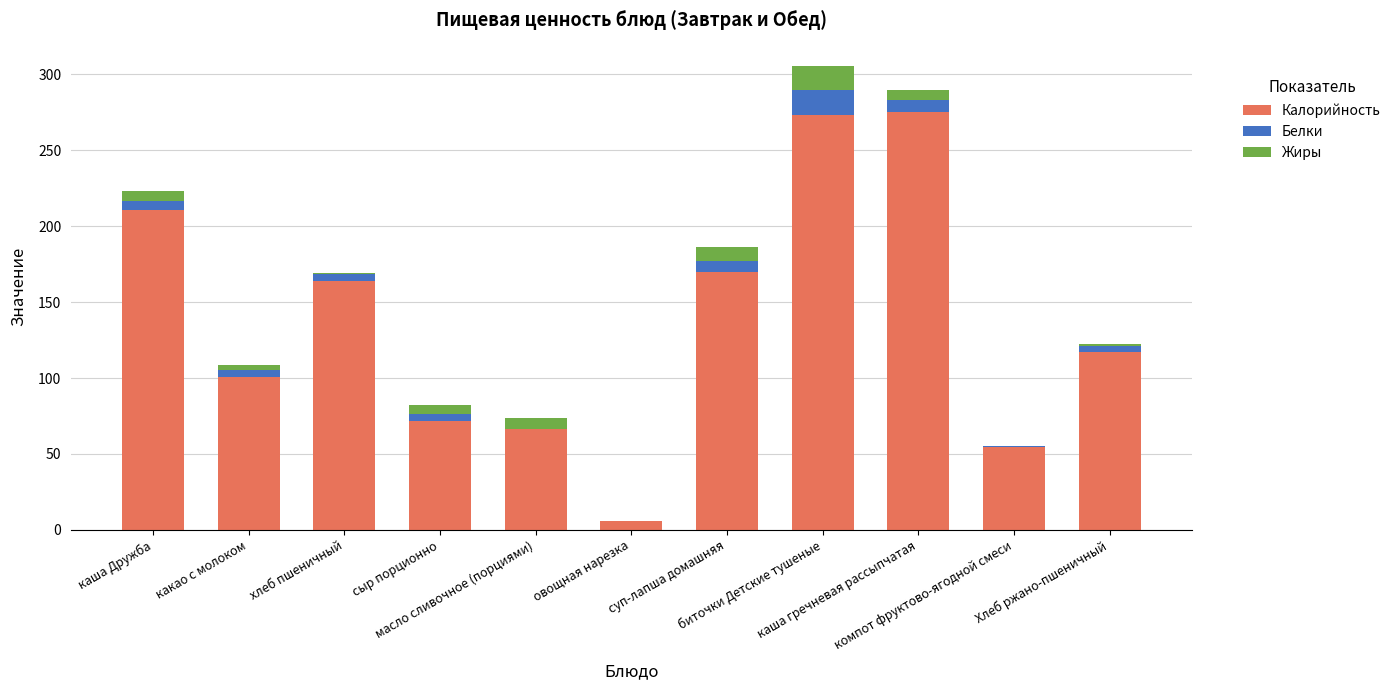

What is the maximum value for Калорийность?

275.3